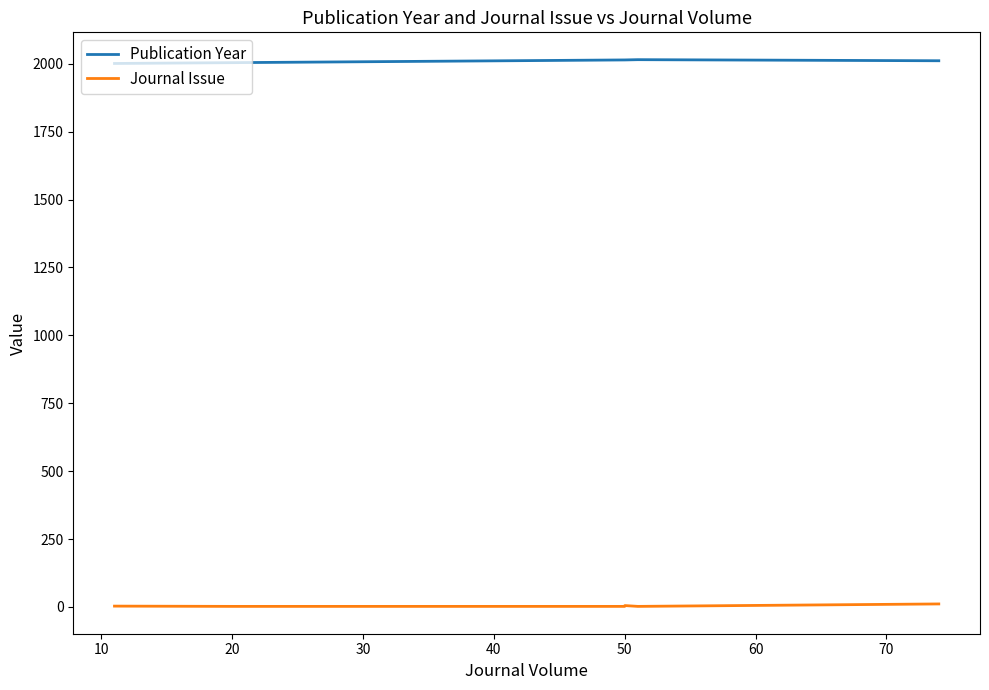

True or false: Publication Year has more than 2 points higher than both neighbors.

False